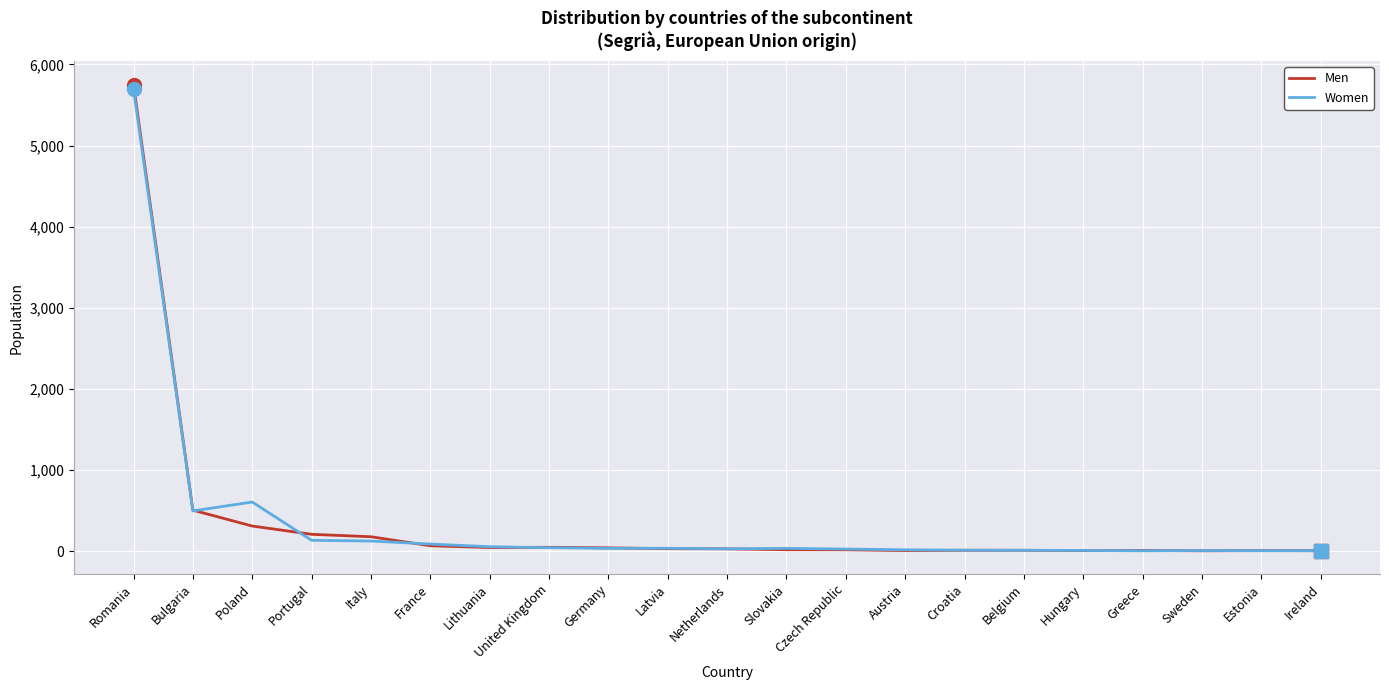

List the series in order of their peak value, lowest first.

Women, Men